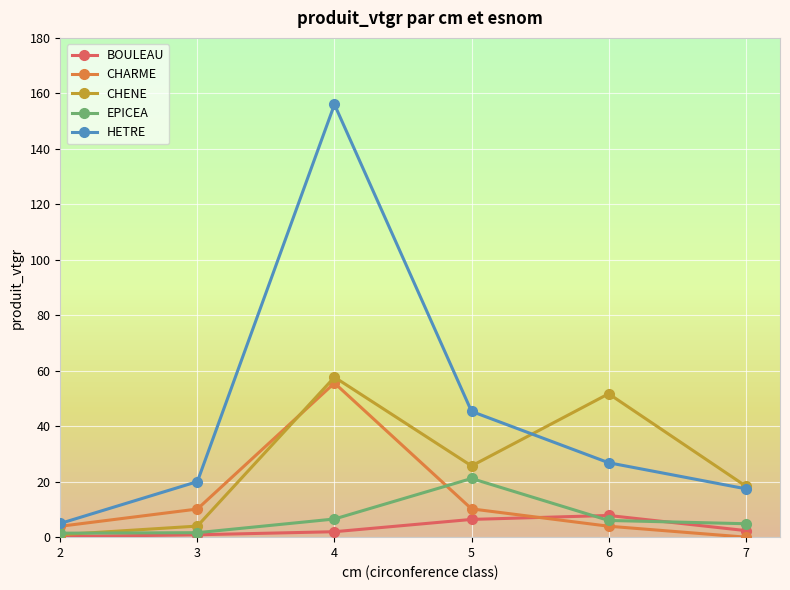

Which series has the largest total across all categories?

HETRE